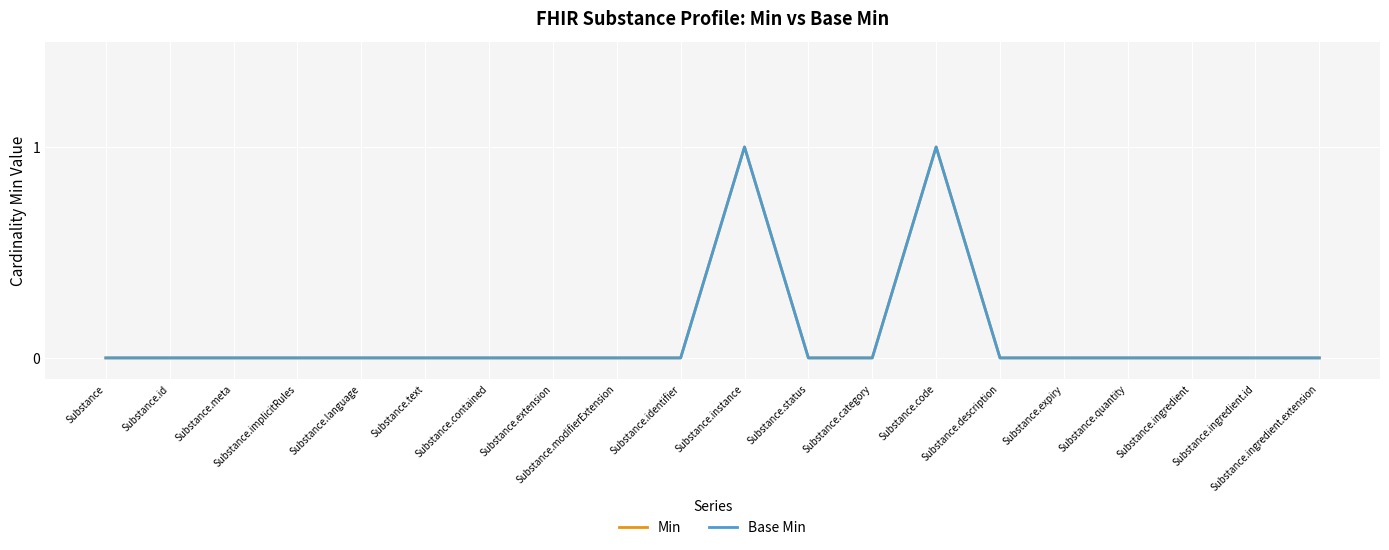

List the series in order of their peak value, highest first.

Min, Base Min